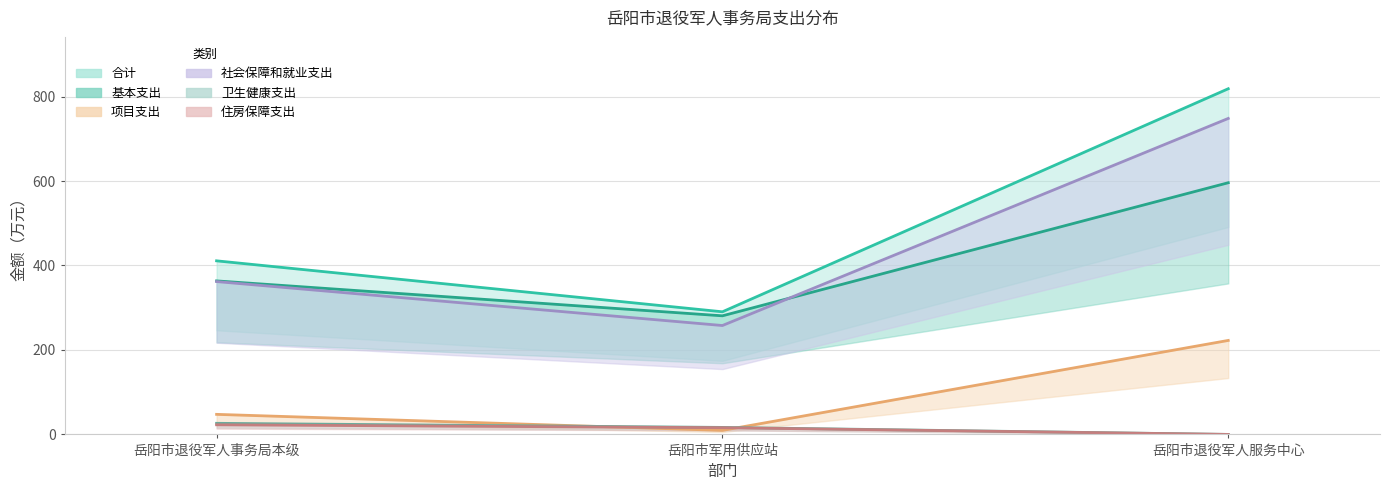

Rank the series by their maximum value, from highest to lowest.

合计, 社会保障和就业支出, 基本支出, 项目支出, 卫生健康支出, 住房保障支出